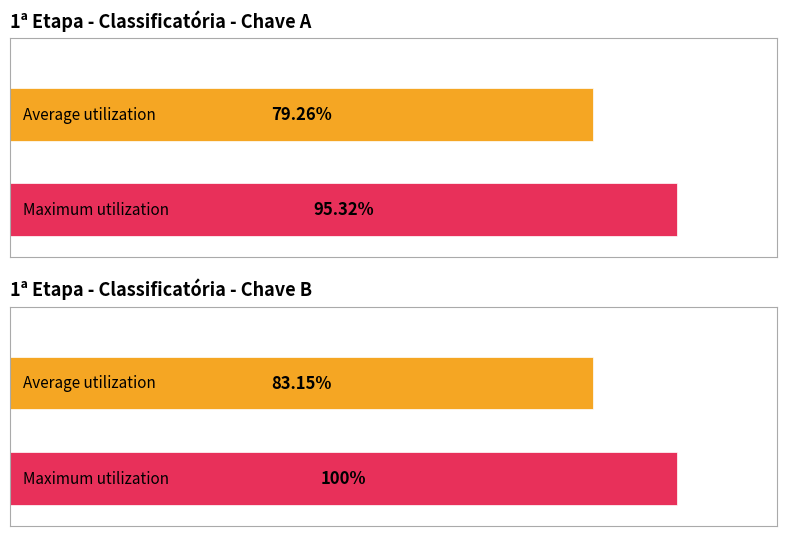

List the series in order of their peak value, lowest first.

Average utilization, Maximum utilization